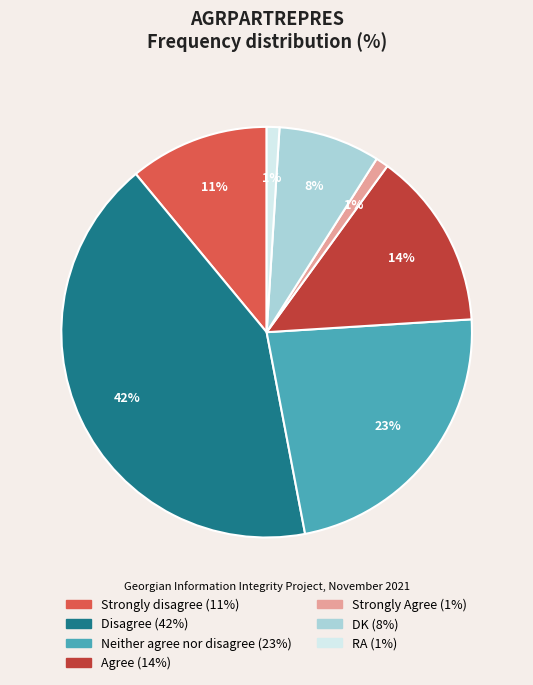

What is the largest slice in the pie chart?

Disagree